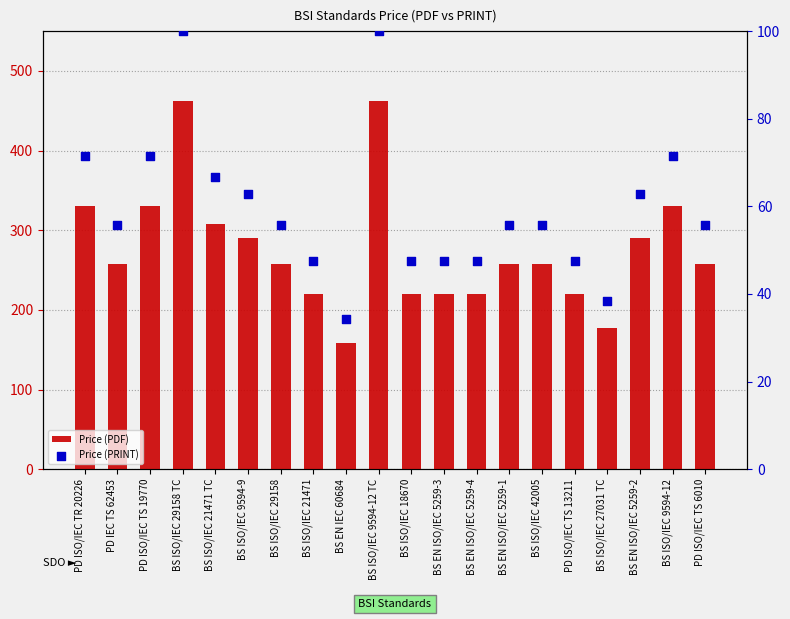

Which series reaches the minimum Y coordinate?

Price (PRINT)